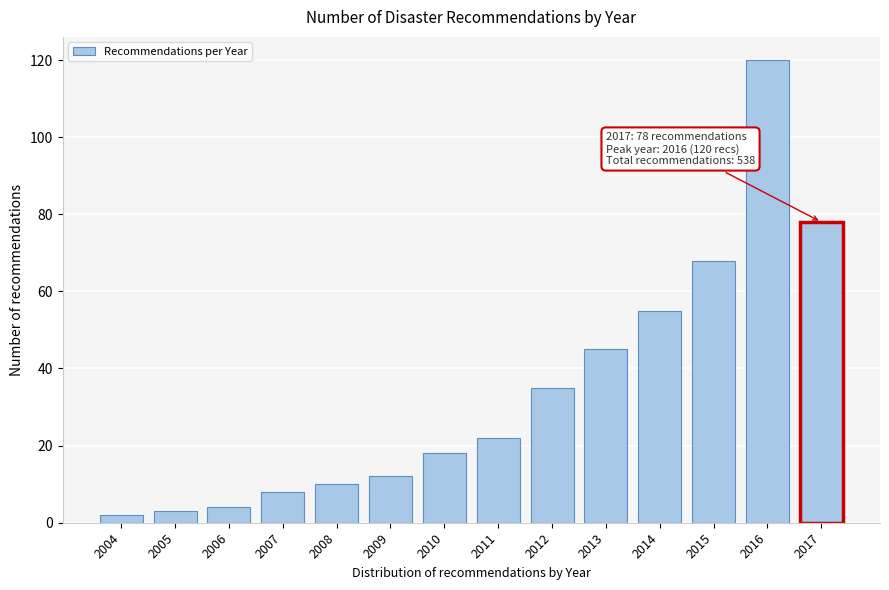

Reading right to left, extract all data points from this chart.

2017=78	2016=120	2015=68	2014=55	2013=45	2012=35	2011=22	2010=18	2009=12	2008=10	2007=8	2006=4	2005=3	2004=2